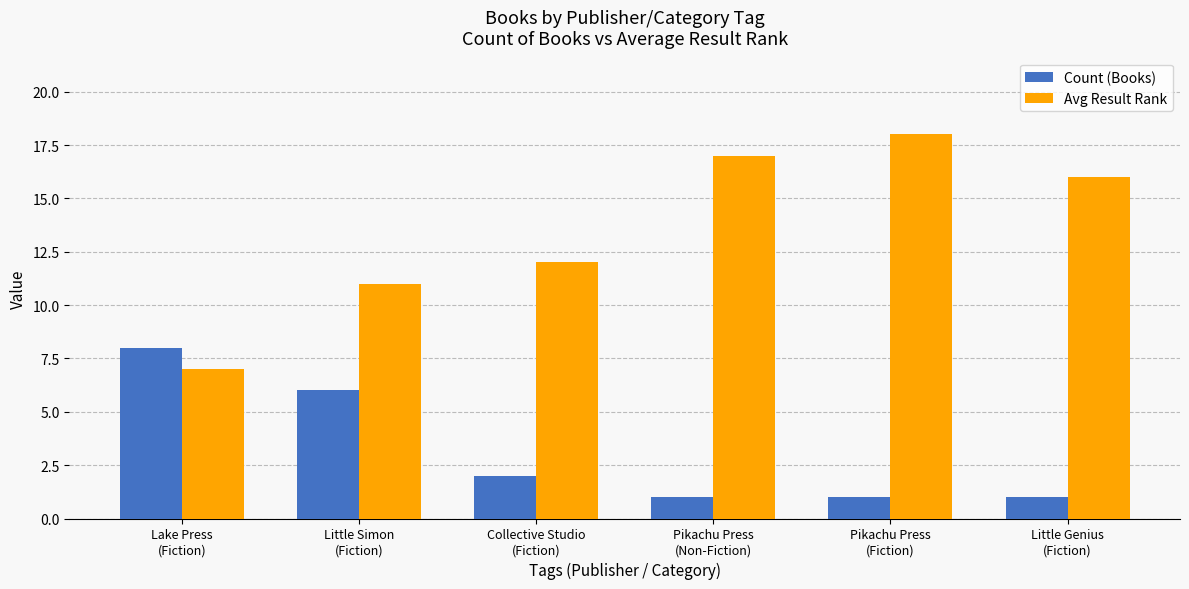

Reading left to right, extract all data points from this chart.

Count (Books): Lake Press
(Fiction)=8	Little Simon
(Fiction)=6	Collective Studio
(Fiction)=2	Pikachu Press
(Non-Fiction)=1	Pikachu Press
(Fiction)=1	Little Genius
(Fiction)=1
Avg Result Rank: Lake Press
(Fiction)=7	Little Simon
(Fiction)=11	Collective Studio
(Fiction)=12	Pikachu Press
(Non-Fiction)=17	Pikachu Press
(Fiction)=18	Little Genius
(Fiction)=16